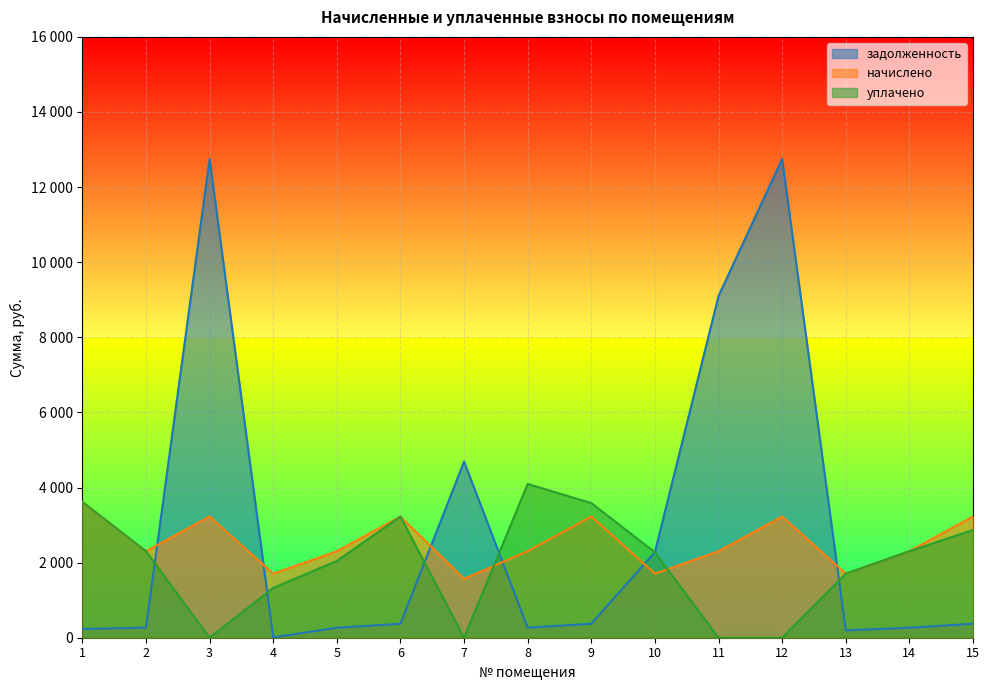

Reading left to right, list all the values displayed in this chart.

задолженность: 1=232.3	2=268.0	3=12748.8	4=7.9	5=265.7	6=371.8	7=4690.0	8=267.7	9=371.8	10=2281.5	11=9100.8	12=12748.8	13=196.6	14=265.4	15=371.8
начислено: 1=3615.8	2=2303.6	3=3227.0	4=1705.9	5=2303.6	6=3227.0	7=1569.8	8=2303.6	9=3227.0	10=1705.9	11=2303.6	12=3227.0	13=1705.9	14=2303.6	15=3227.0
уплачено: 1=3615.8	2=2303.6	3=0.0	4=1326.8	5=2044.6	6=3227.0	7=0.0	8=4095.3	9=3585.6	10=2274.5	11=0.0	12=0.0	13=1705.9	14=2303.6	15=2868.5